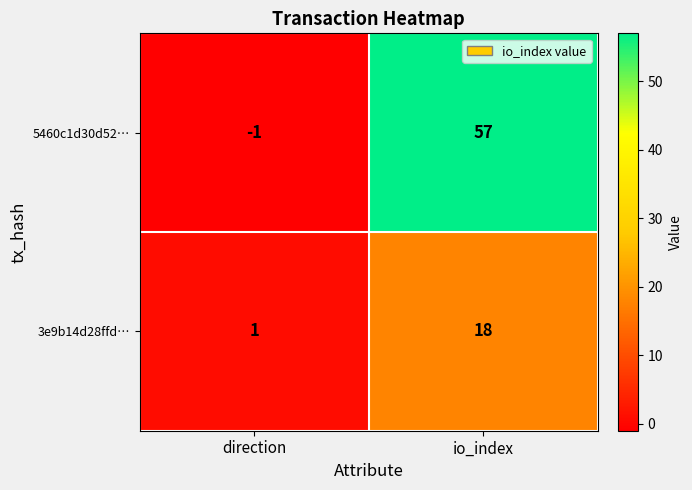

What is the smallest value displayed?

-1